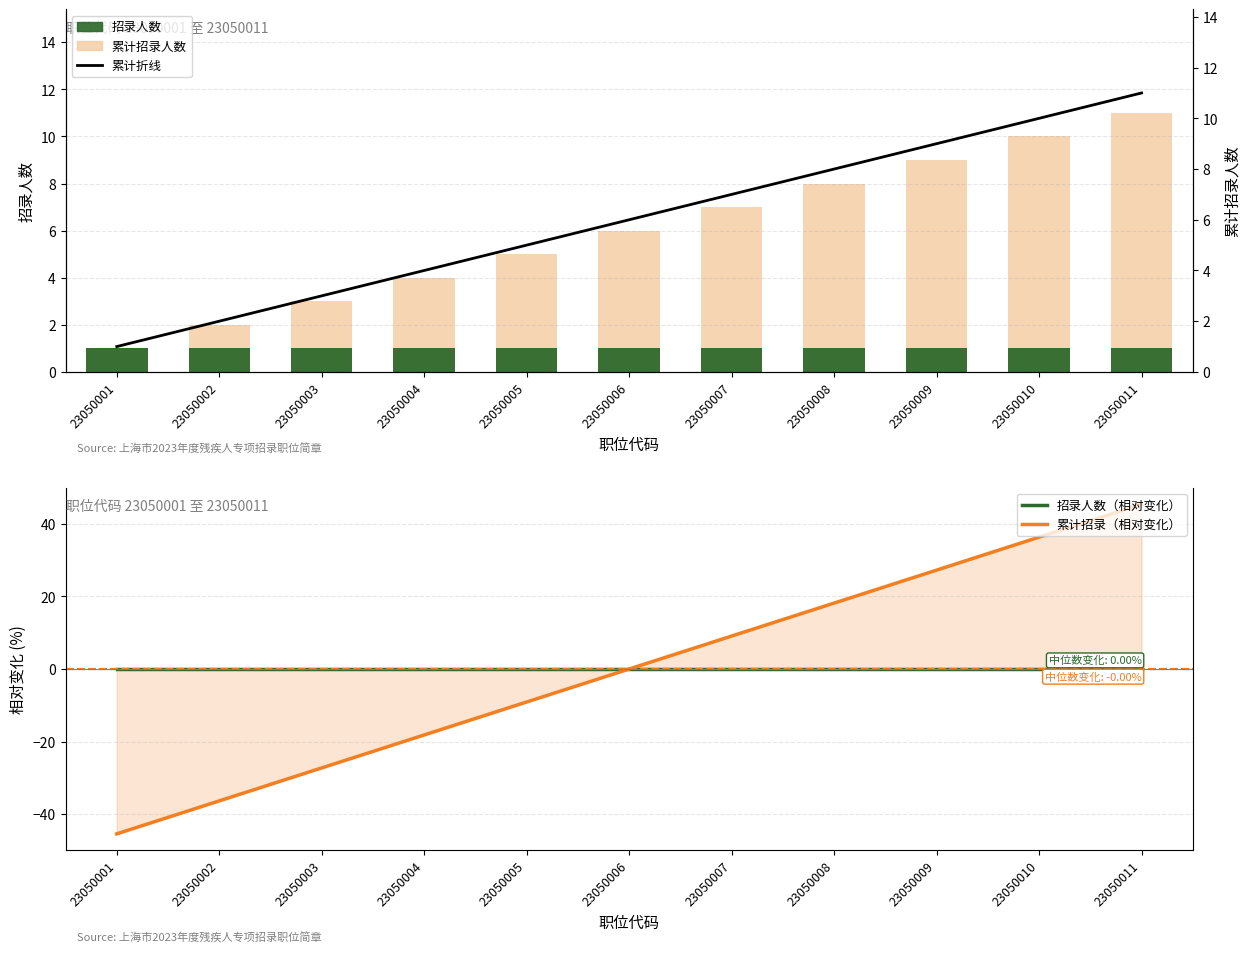

At 23050005, list the series in order from smallest to largest.

累计招录（相对变化）, 招录人数（相对变化）, 招录人数, 累计招录人数, 累计招录（线）